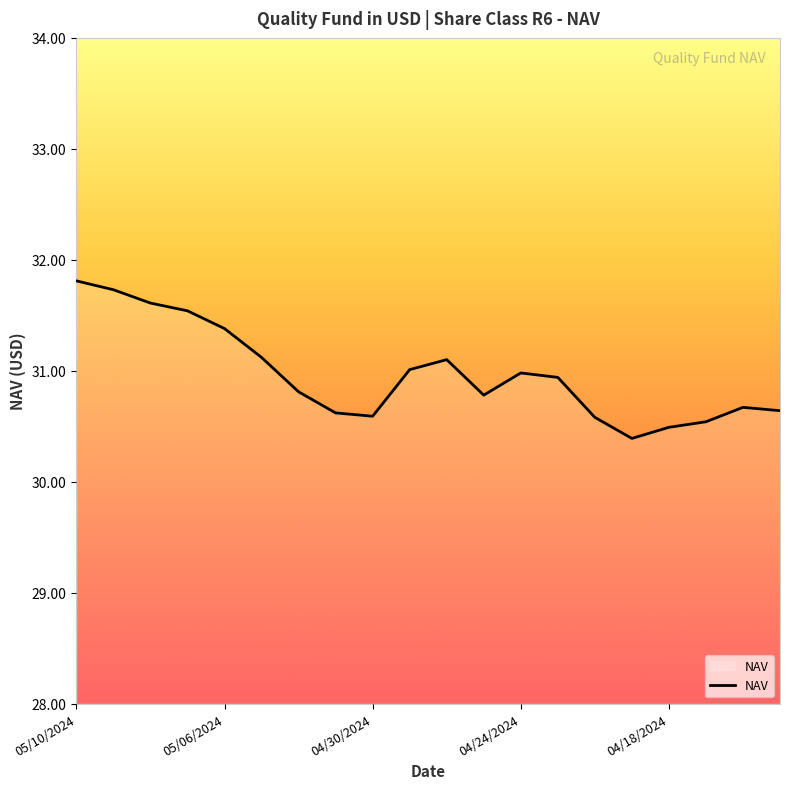

What is the difference between the maximum and minimum values?

1.4